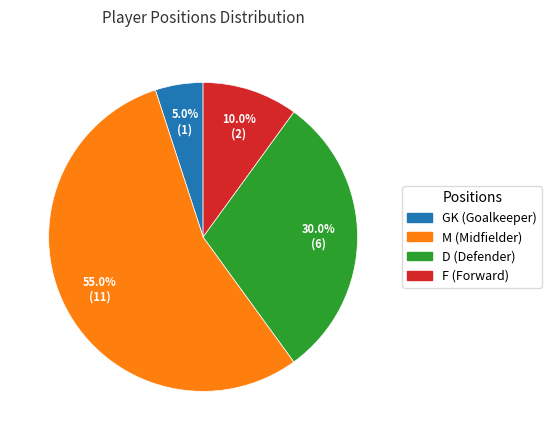

How many segments does this pie chart have?

4